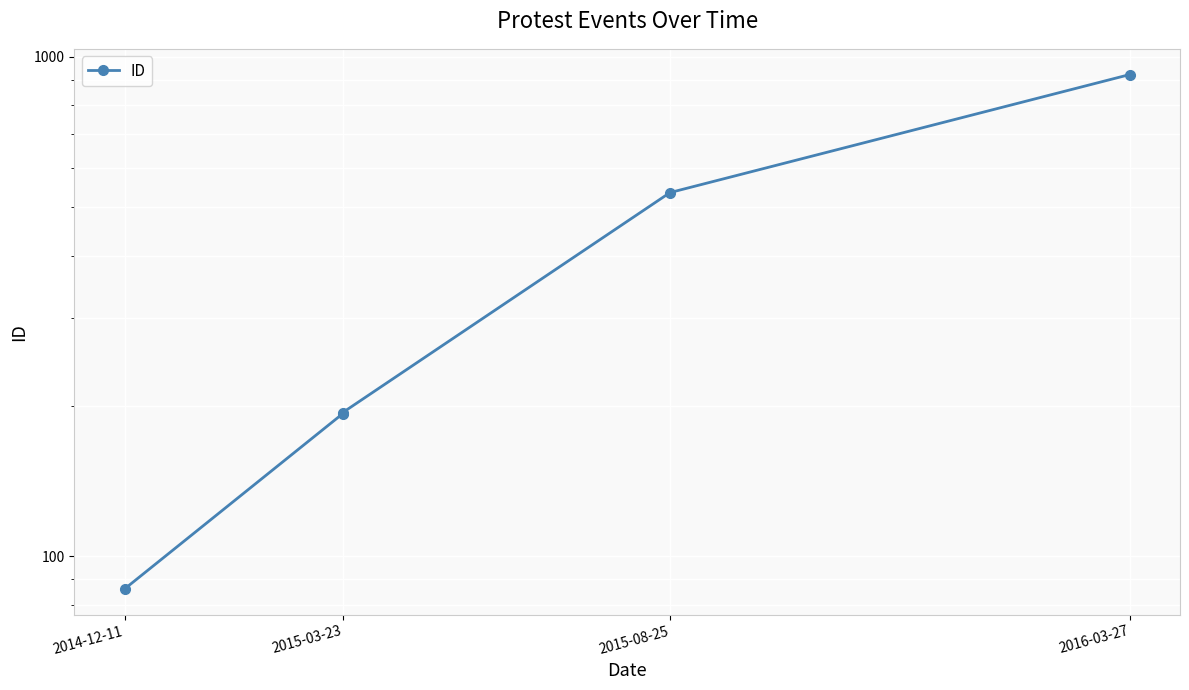

True or false: the data has more than 0 interior local peaks.

False